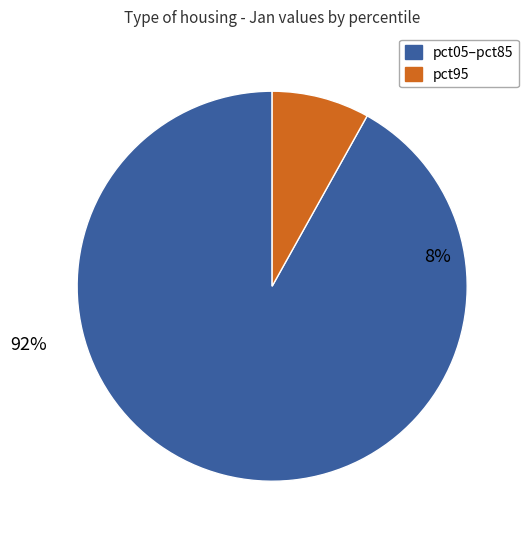

The pct05 slice represents 40% of the pie. True or false?

False